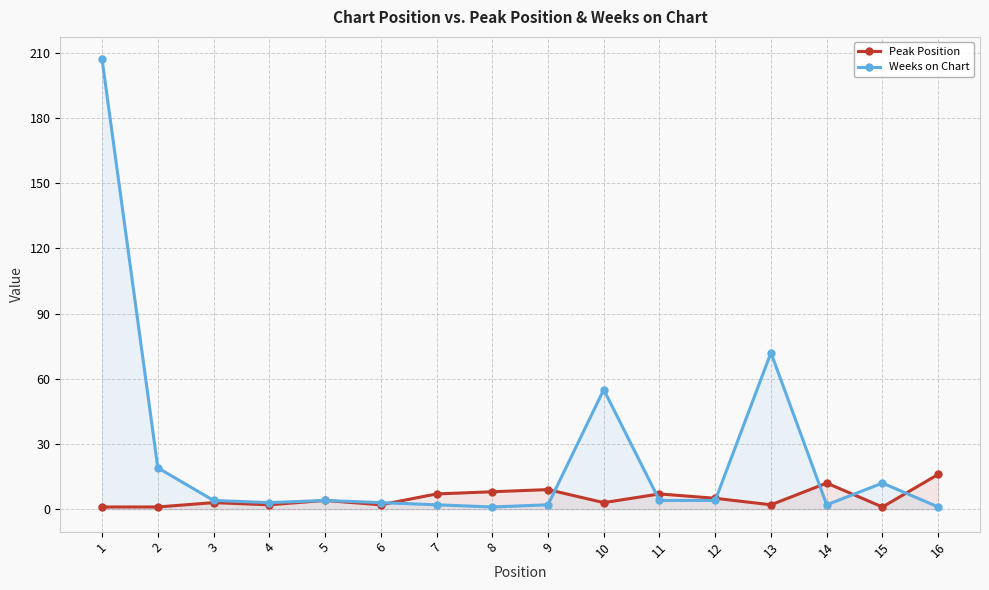

At how many categories does at least one series exceed 201?

1